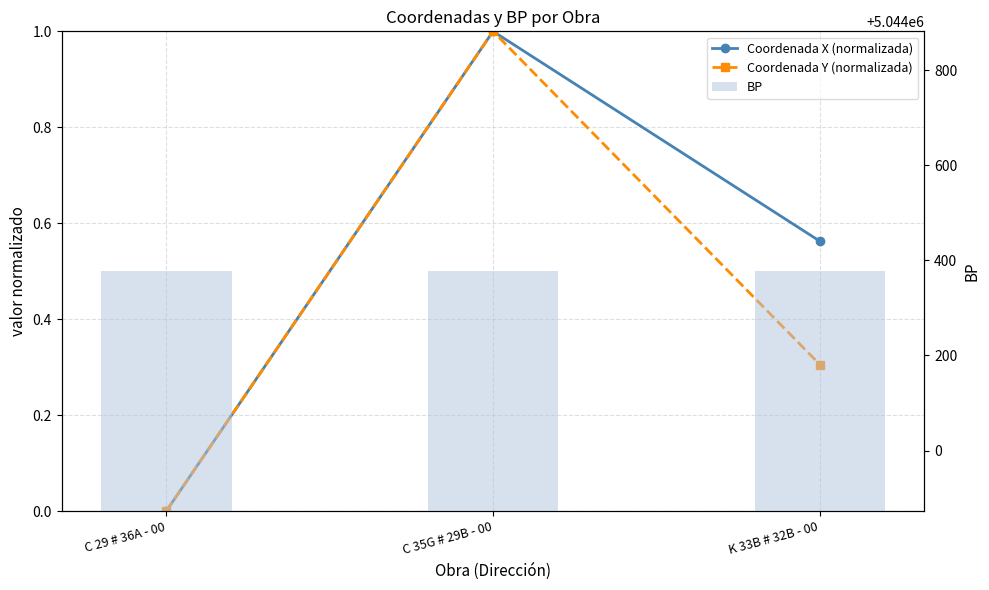

The value of BP at K 33B # 32B - 00 is 5044377.0. True or false?

True